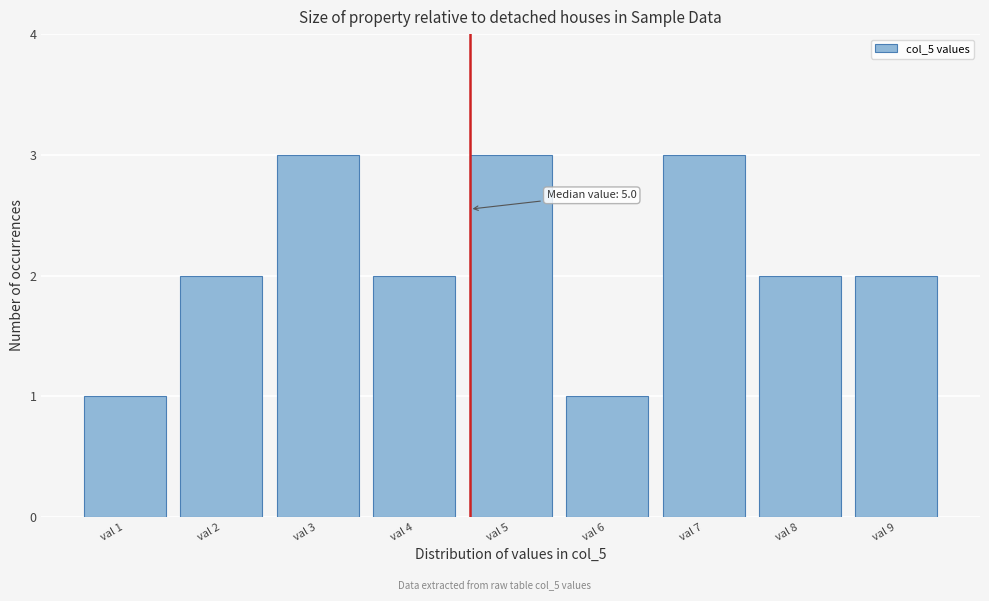

Reading right to left, extract all data points from this chart.

2	2	3	1	3	2	3	2	1